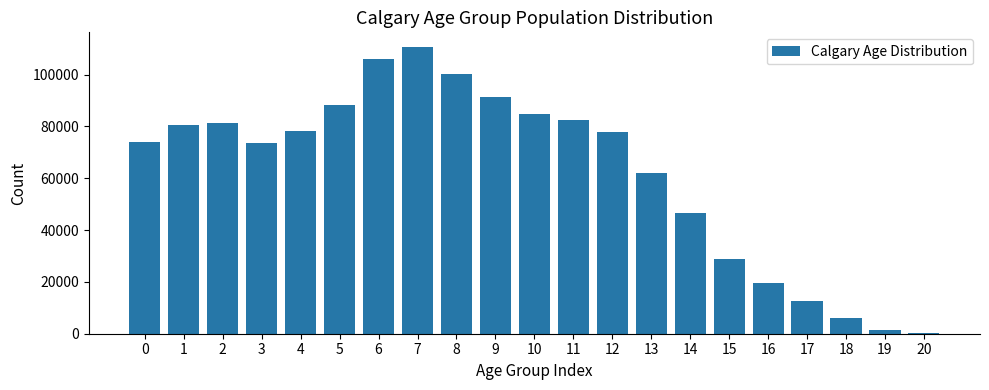

What is the change in value from 5 to 10?

-3660